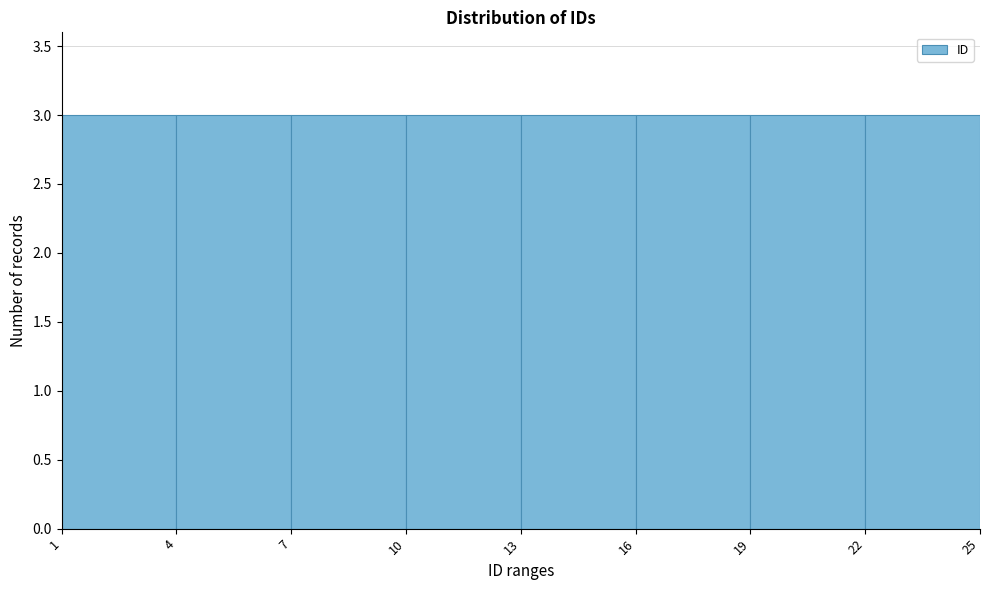

Reading left to right, transcribe this chart: for each bar, give the range it covers on the x-axis and its height. The values are not printed on the chart, so give them approximately, as read against the axis.

1 to 4: 3
4 to 7: 3
7 to 10: 3
10 to 13: 3
13 to 16: 3
16 to 19: 3
19 to 22: 3
22 to 25: 3